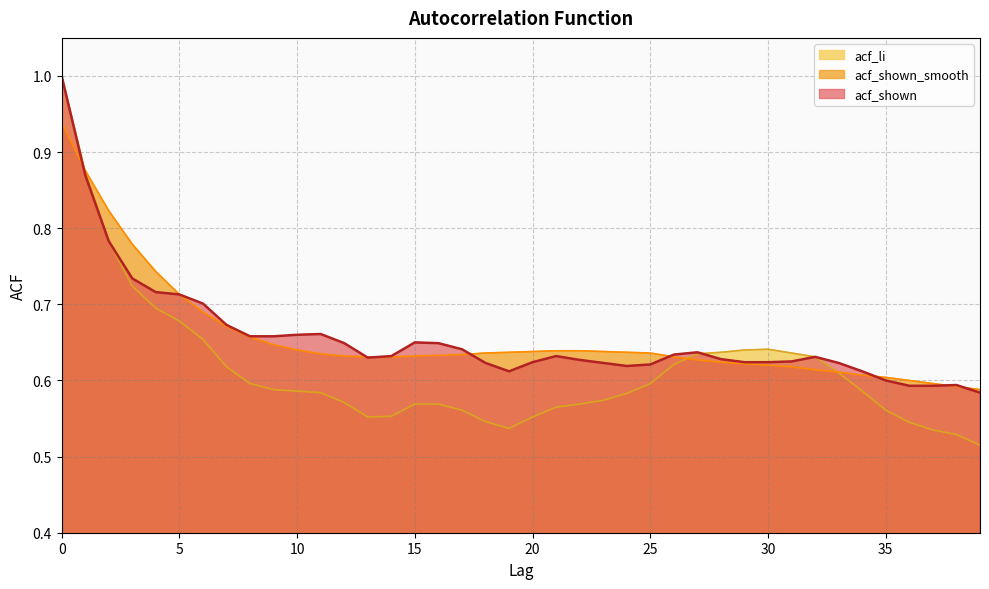

Which series has the largest total across all categories?

acf_shown